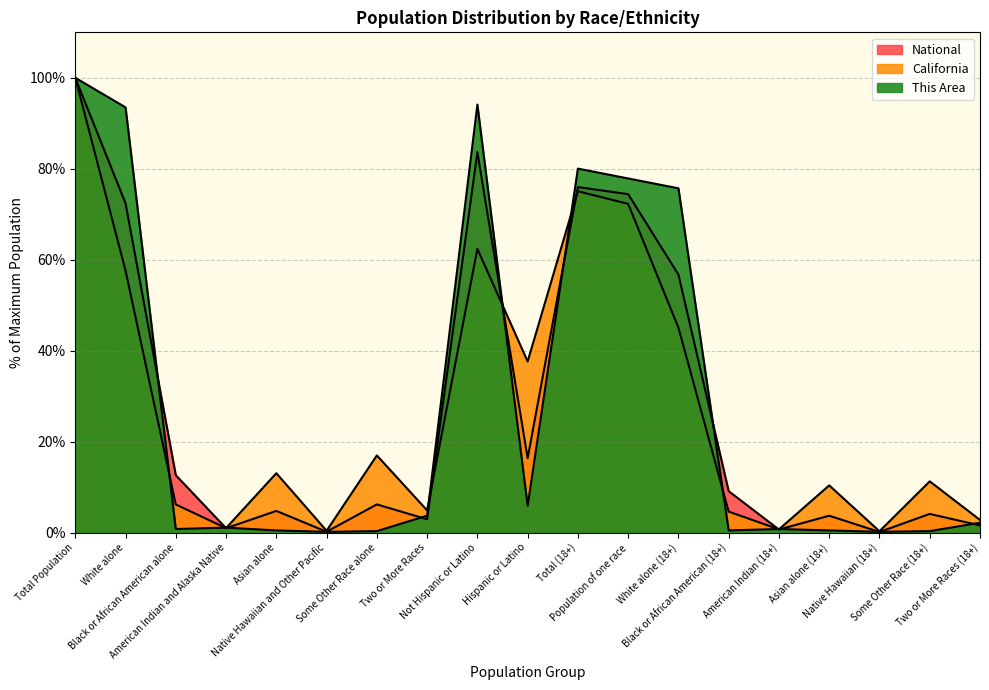

Which series has the widest spread of values?

National